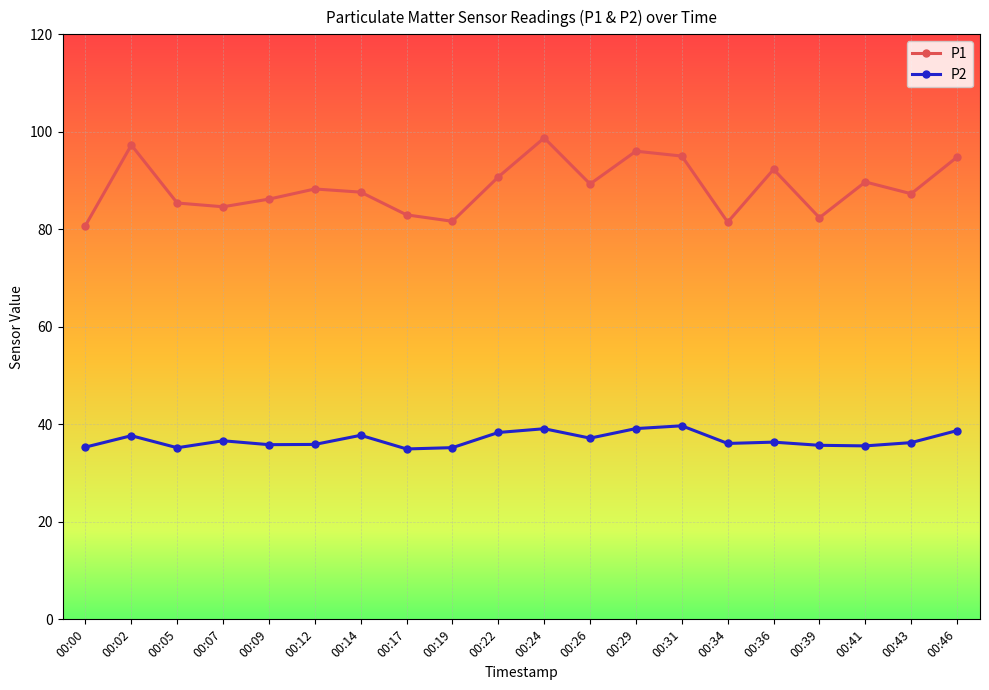

True or false: P2 and P1 cross at least once.

False